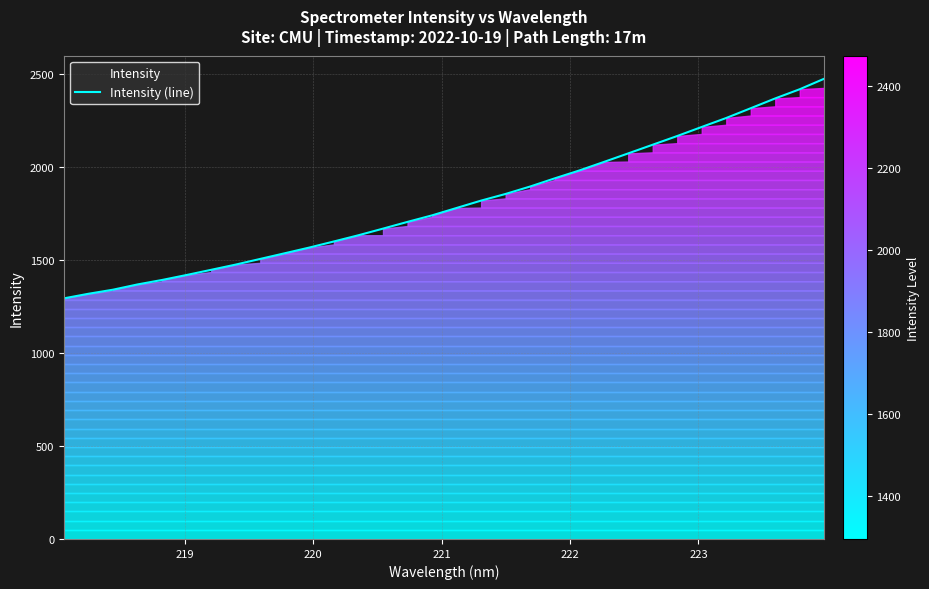

What is the maximum value shown in the chart?

2475.2